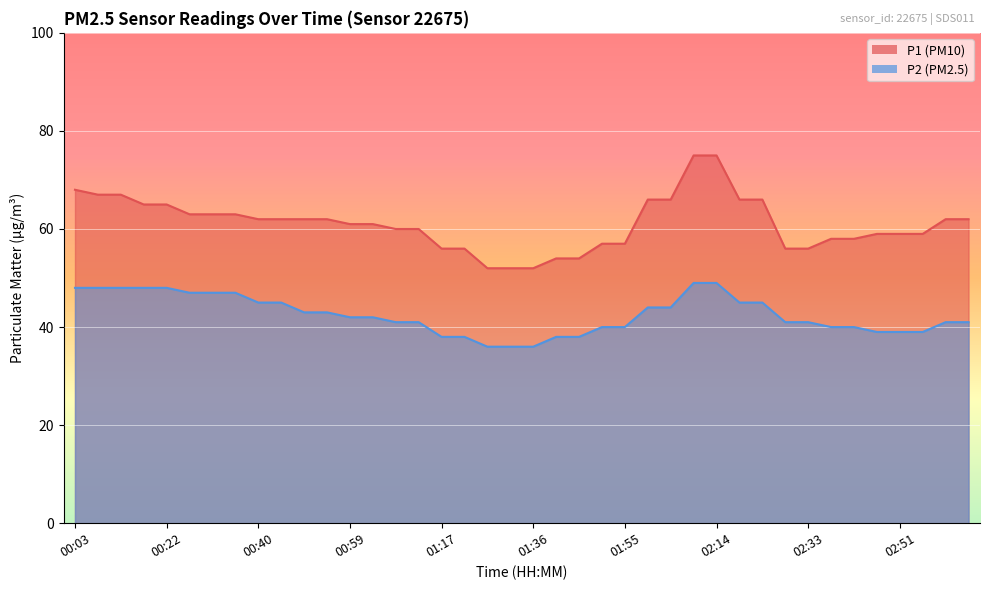

Which has a higher value, 00:12 or 01:22?

00:12